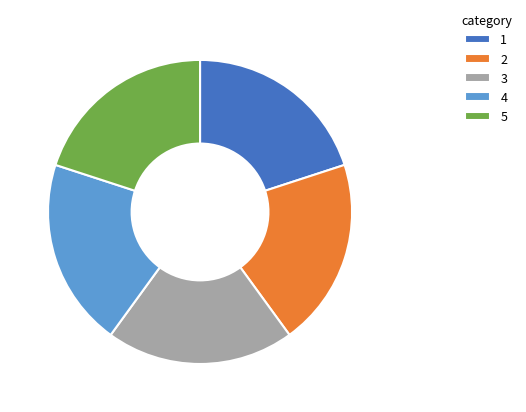

Count the number of slices in the pie.

5